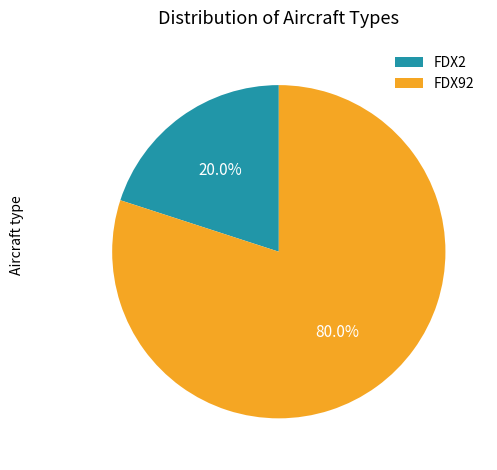

Which slice is the smallest?

FDX2